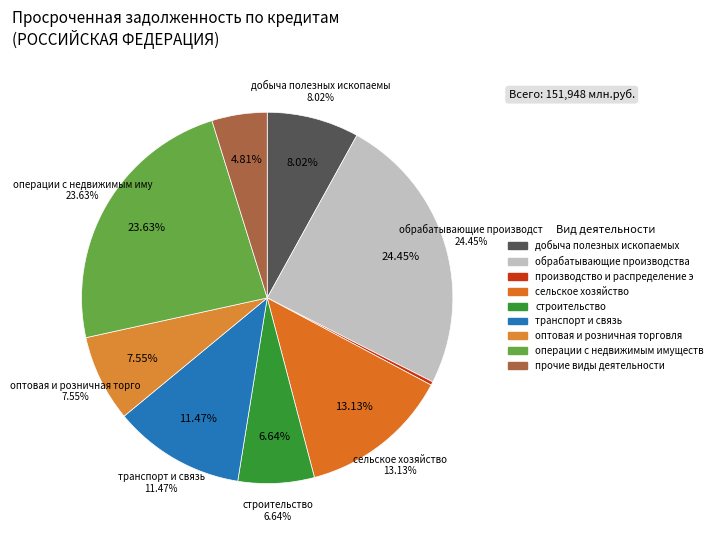

Which slice is the smallest?

производство и распределение электроэнергии